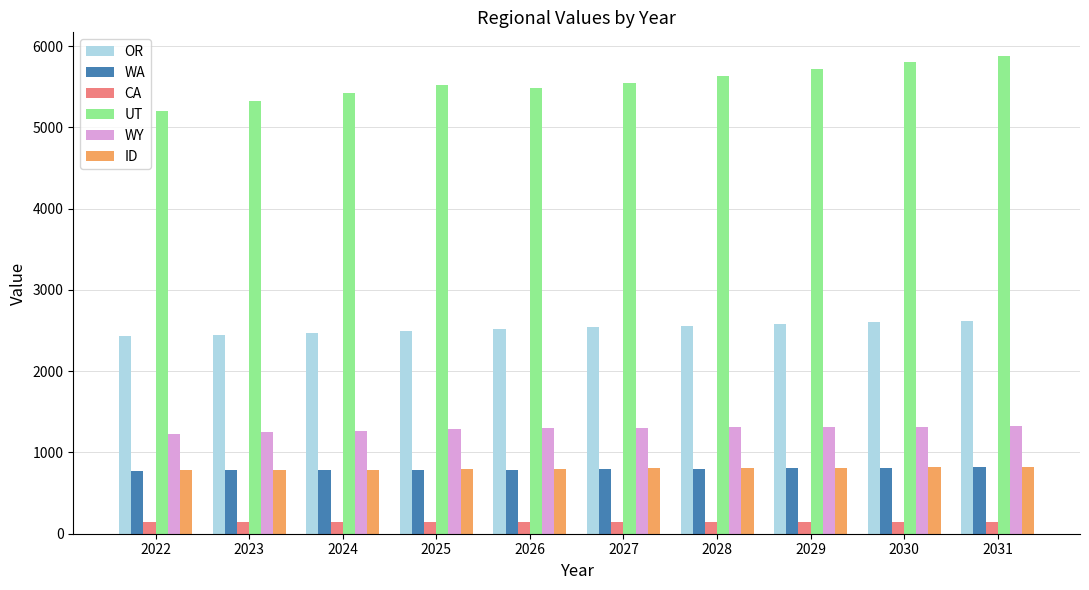

True or false: OR has a value of 2516.2 at 2026.

True